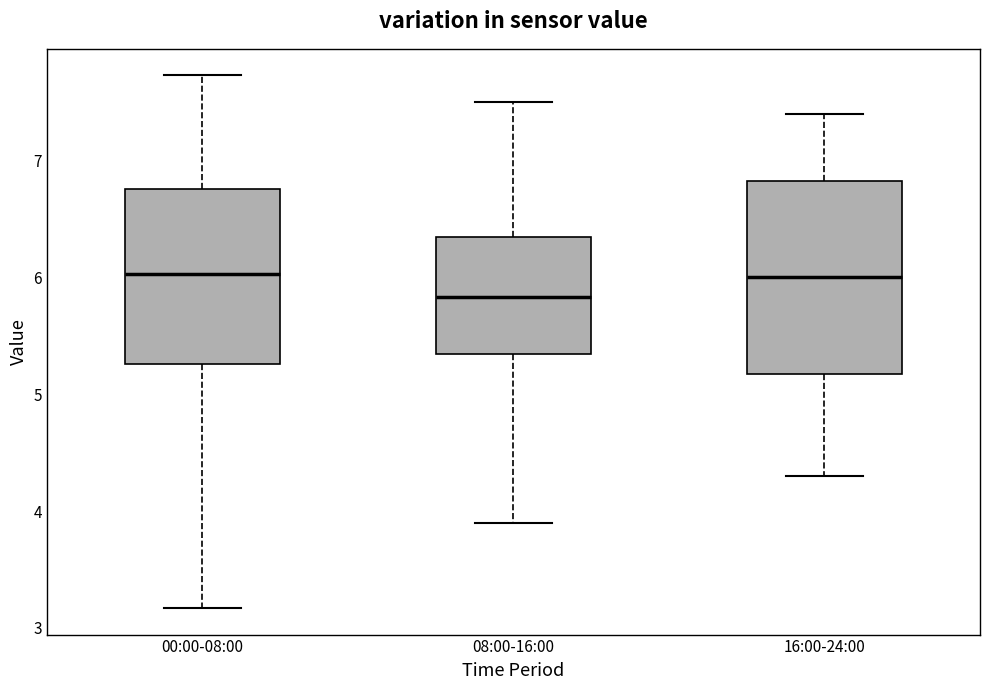

Where does the upper whisker of the box for 08:00-16:00 end on the y-axis? The values are not printed on the chart, so give them approximately, as read against the axis.

7.5